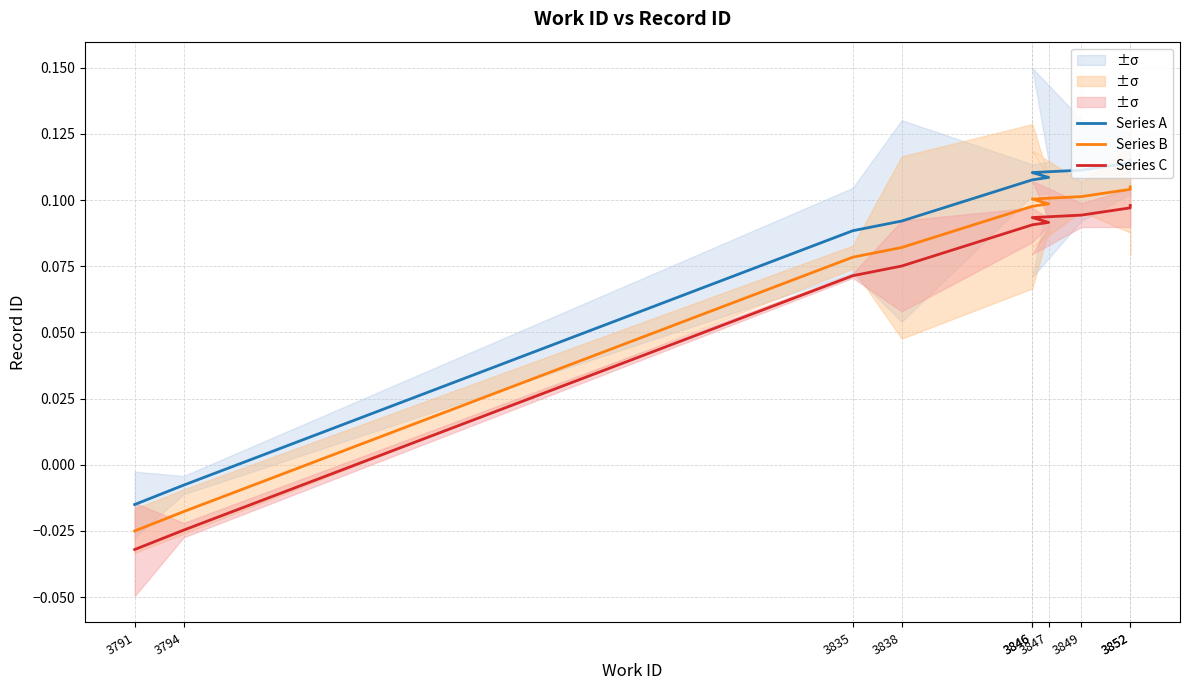

At which label does Series A first exceed 0?

3835